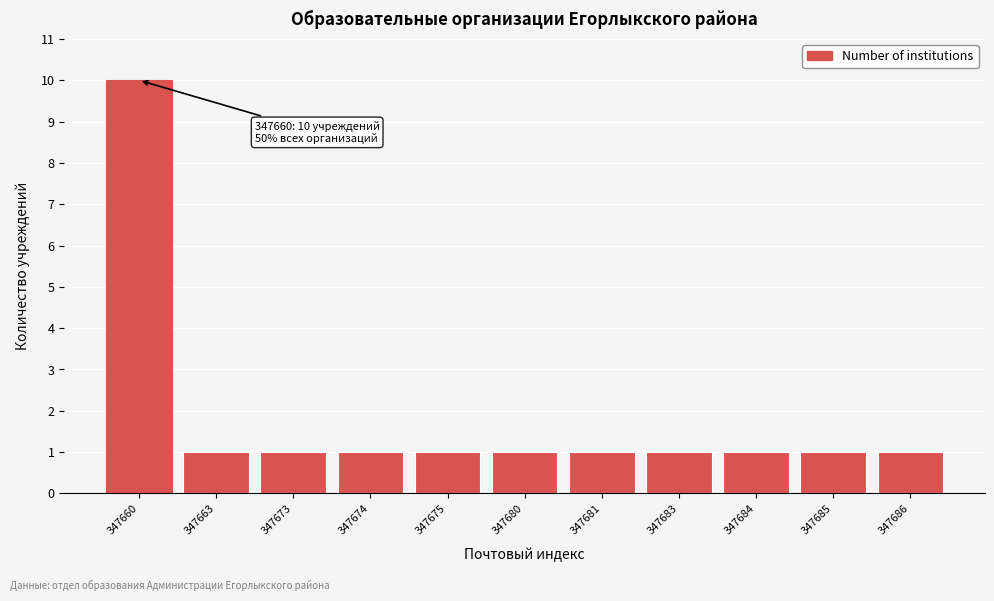

Reading left to right, list all the values displayed in this chart.

10	1	1	1	1	1	1	1	1	1	1